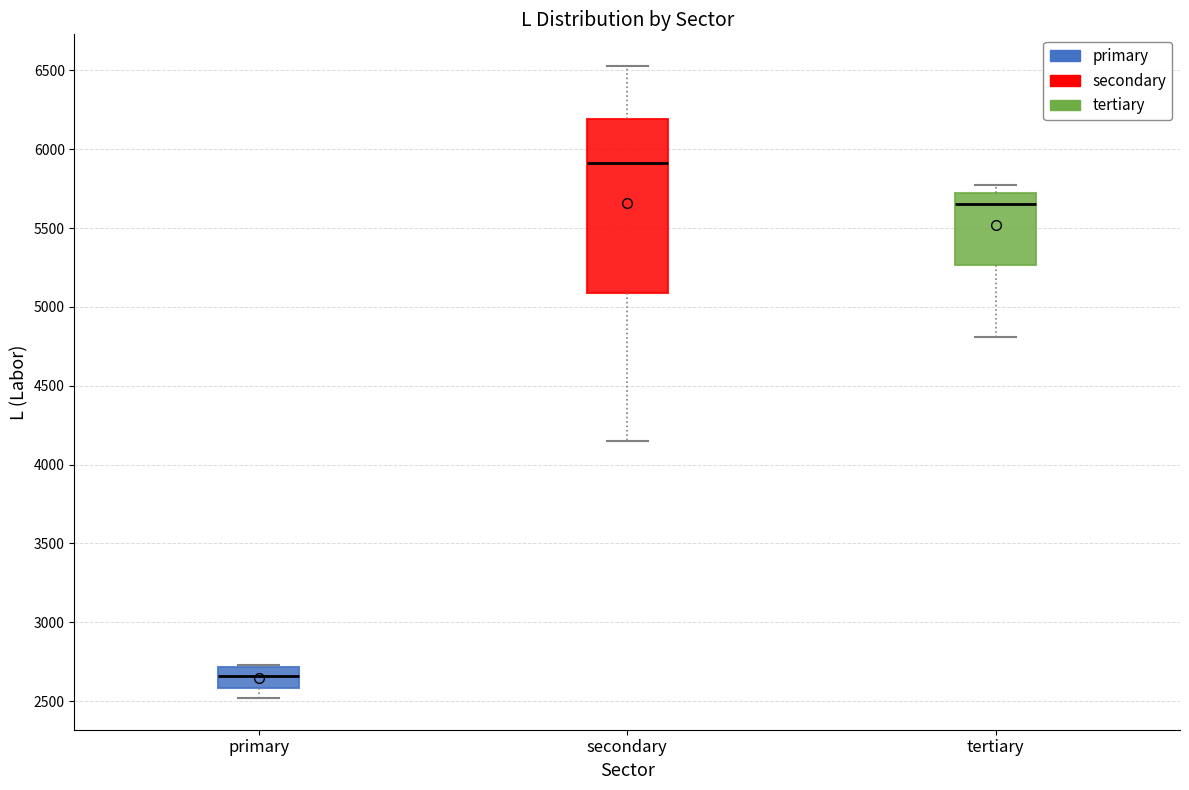

Which box's median line is the highest?

secondary